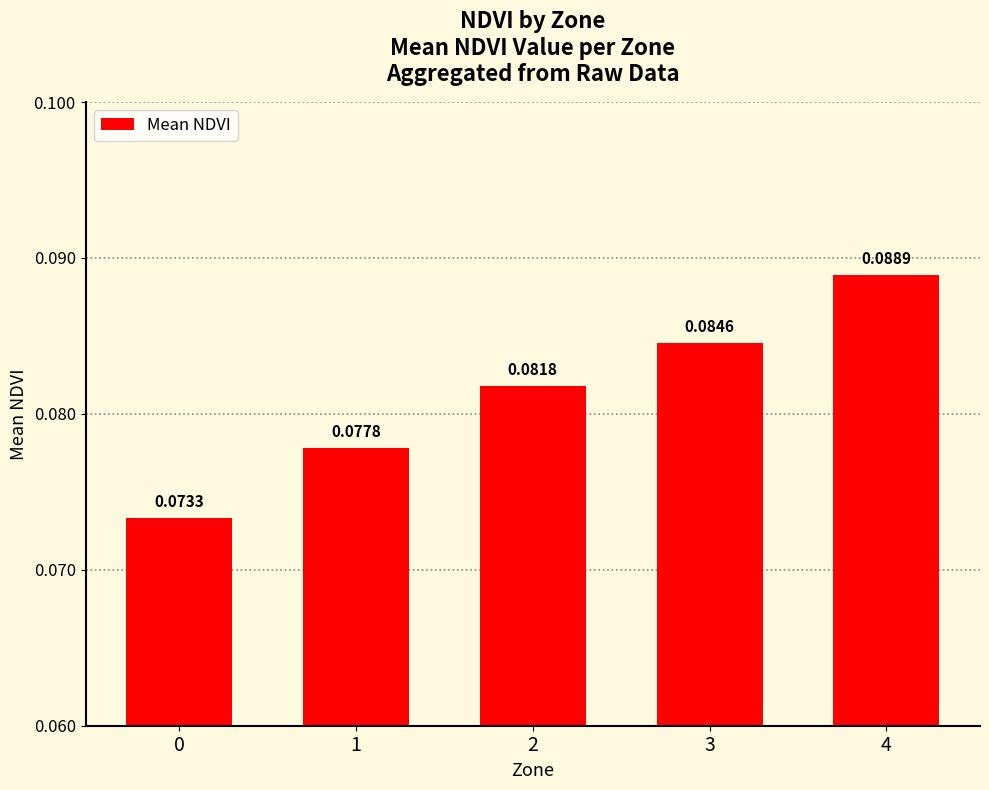

Are the bars grouped side by side (vs. stacked)?

No